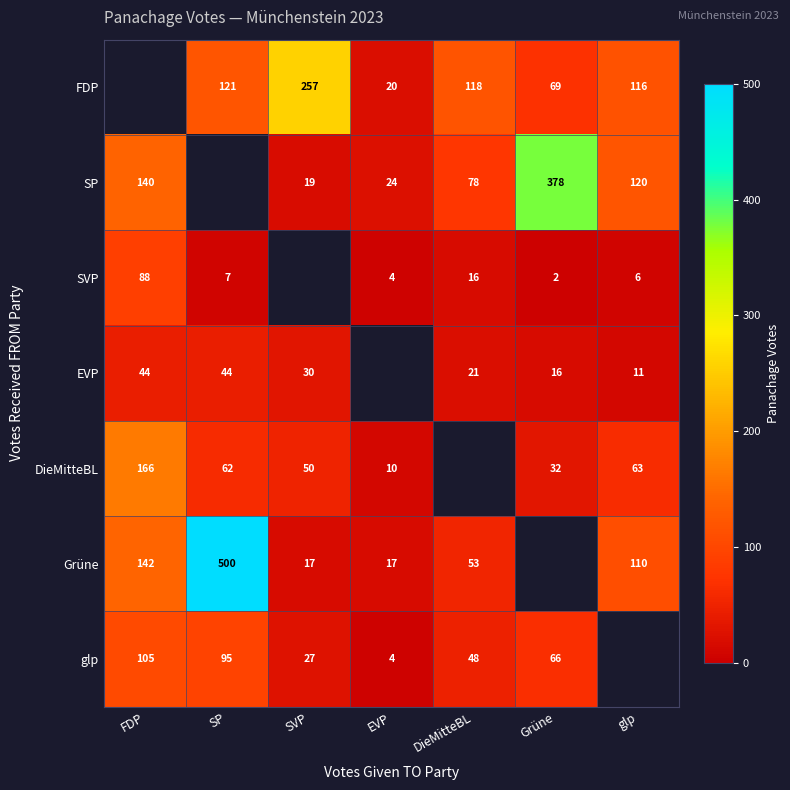

True or false: SVP has a value of 29 at FDP.

False